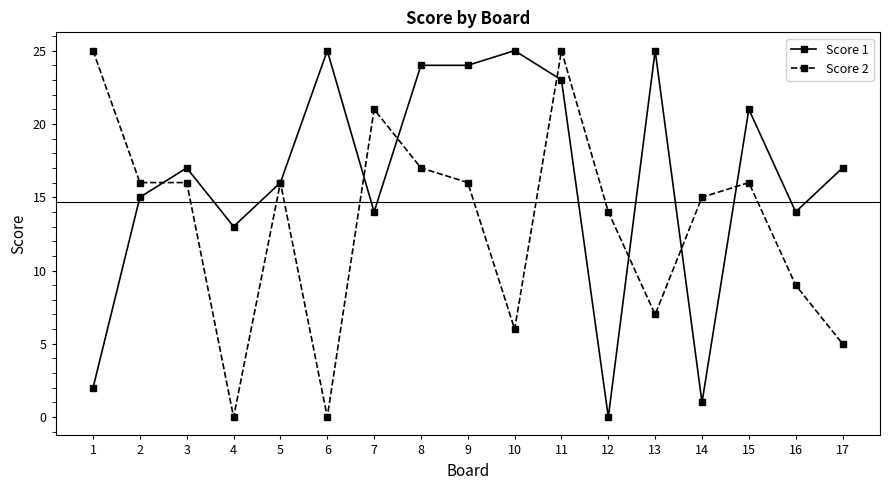

Is the value of Score 1 at 10 greater than the value of Score 2 at 7?

Yes